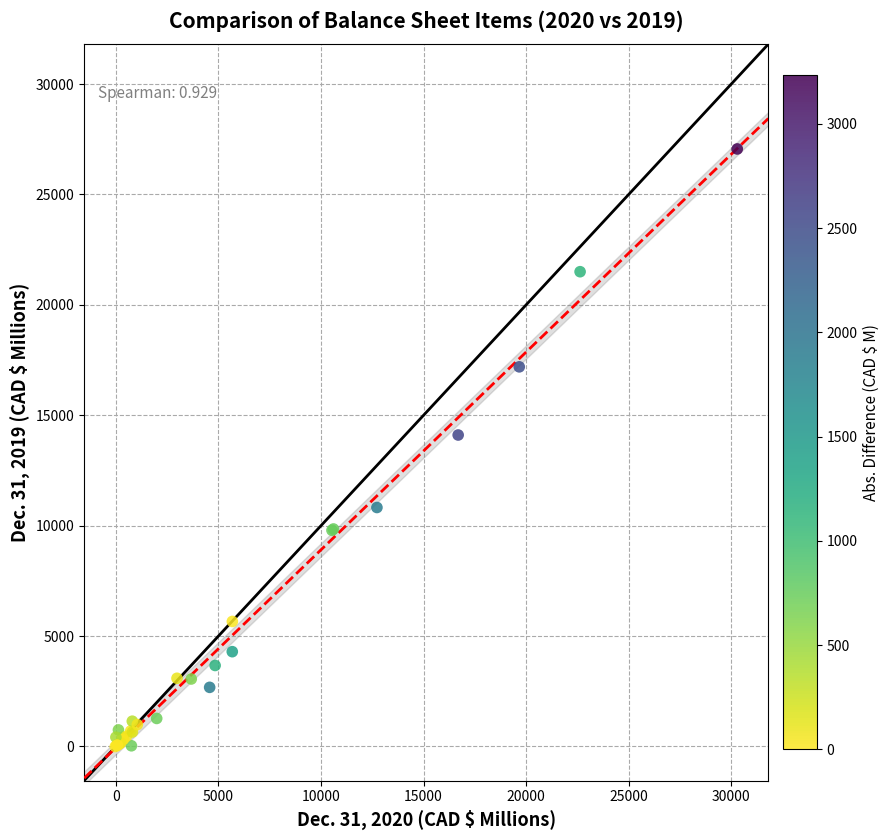

What Y value in the scatter plot is closest to 13528?

14105